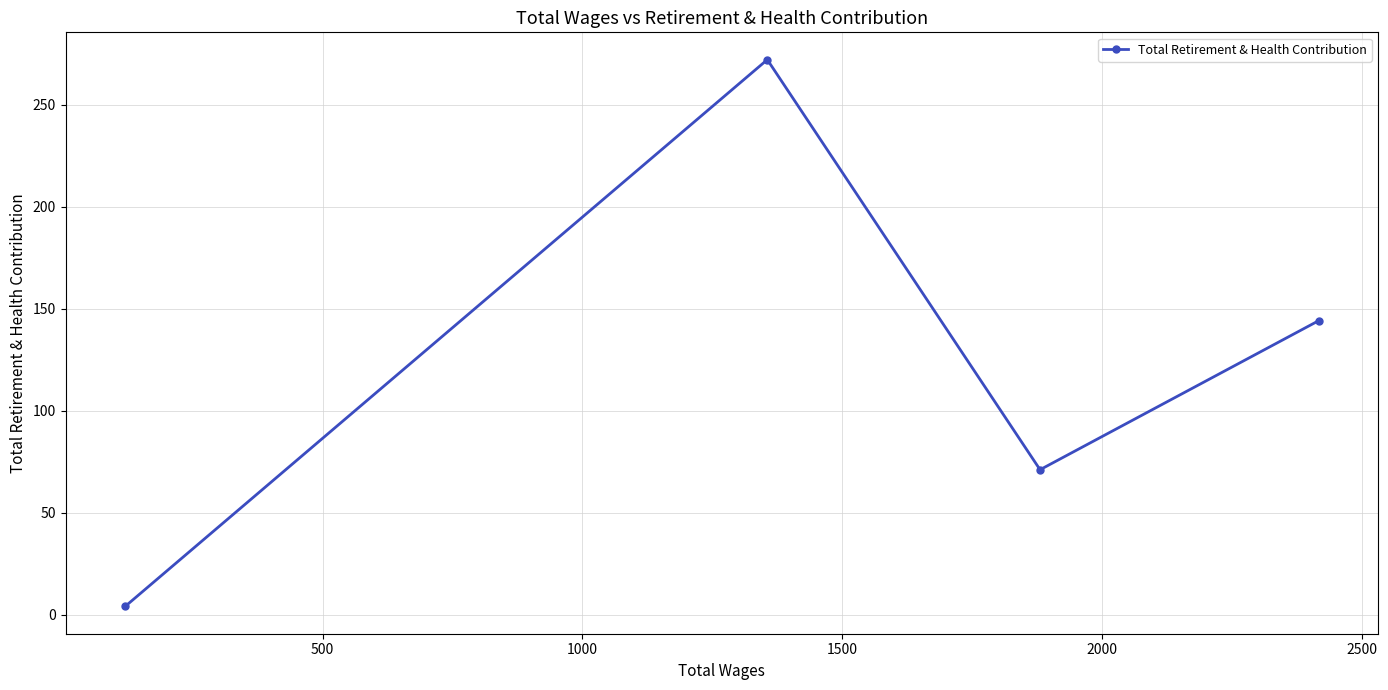

What is the sum of all values?

491